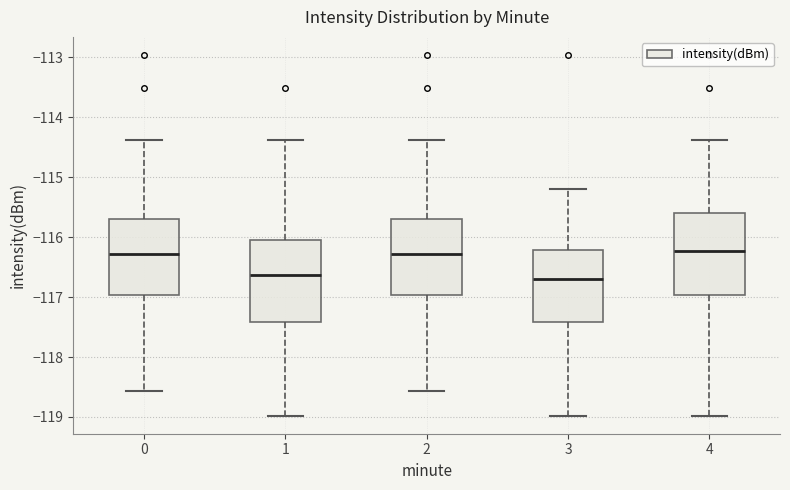

Reading left to right, read every box against the y-axis: the position of its median line, the range the box covers, and the ends of its whiskers. The values are not printed on the chart, so give them approximately, as read against the axis.

0: median -116.3, box -117.0 to -115.7, whiskers -118.6 to -114.4
1: median -116.6, box -117.4 to -116.1, whiskers -119.0 to -114.4
2: median -116.3, box -117.0 to -115.7, whiskers -118.6 to -114.4
3: median -116.7, box -117.4 to -116.2, whiskers -119.0 to -115.2
4: median -116.2, box -117.0 to -115.6, whiskers -119.0 to -114.4